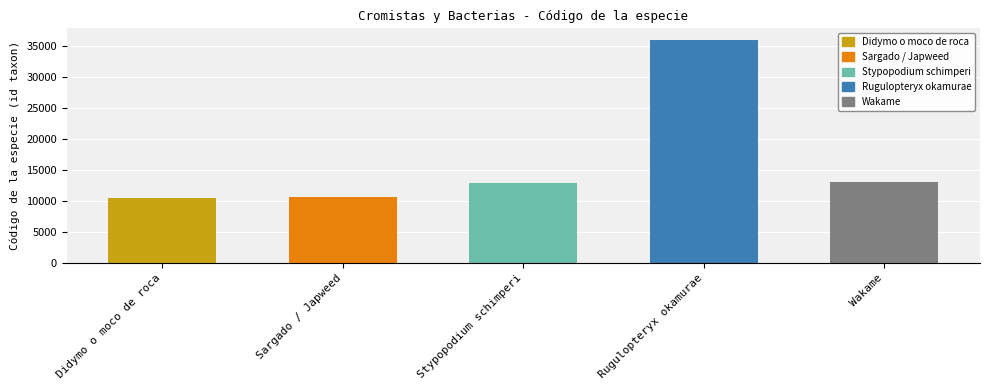

What is the value of the 5th bar from the left?

13128